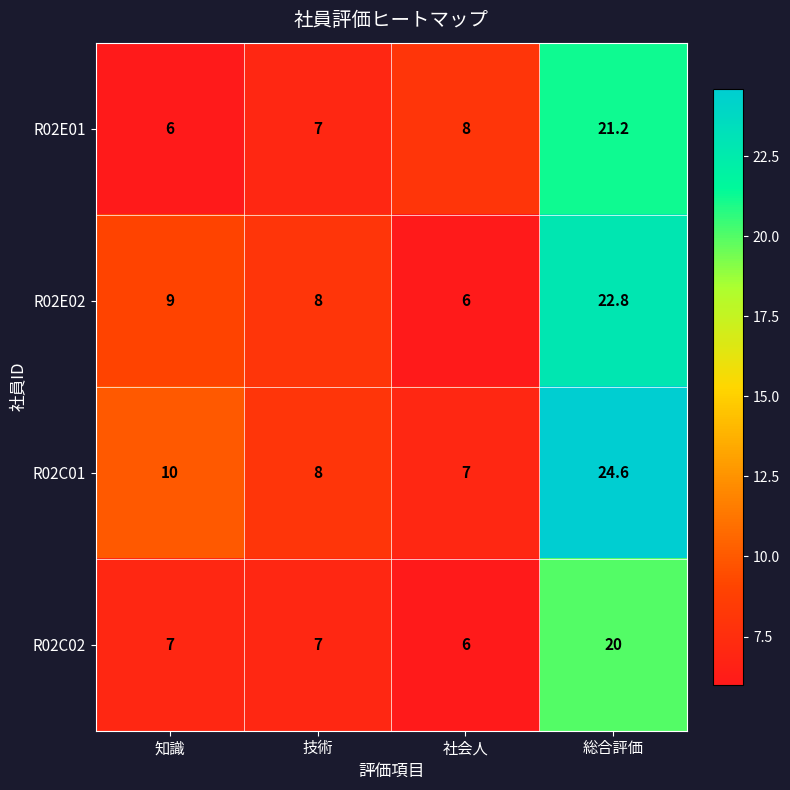

At how many categories does at least one series exceed 7?

4